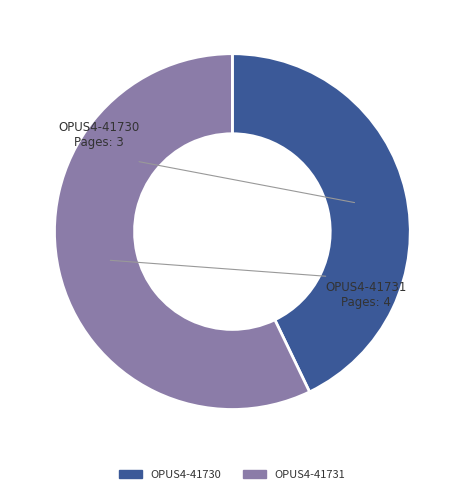

How many segments does this pie chart have?

2